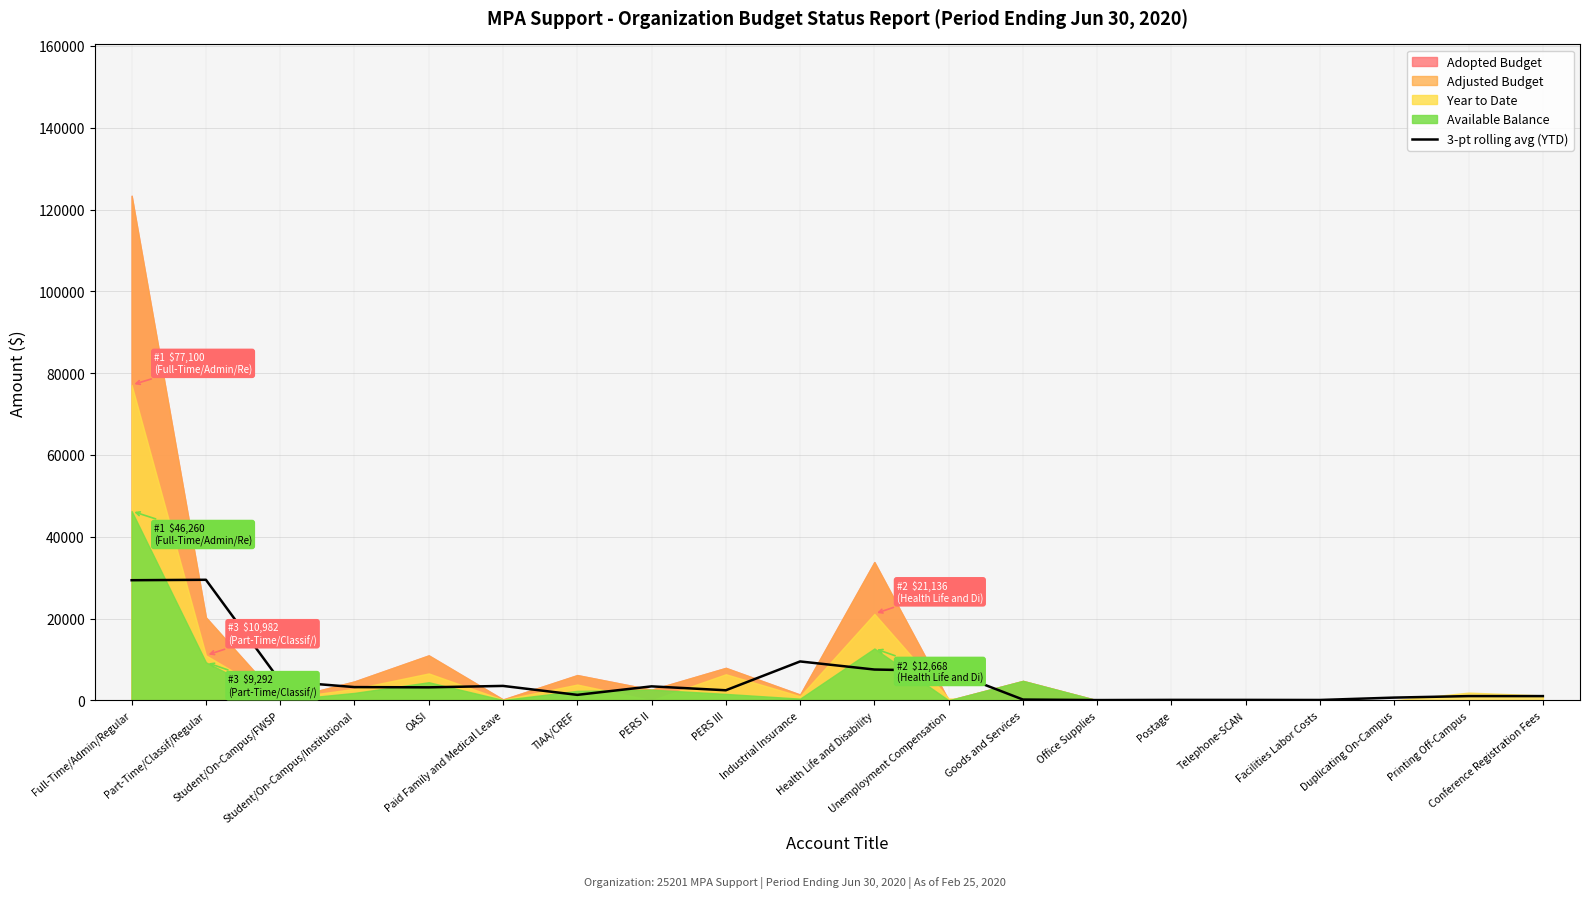

True or false: the data shows 103.0 at Postage.

True